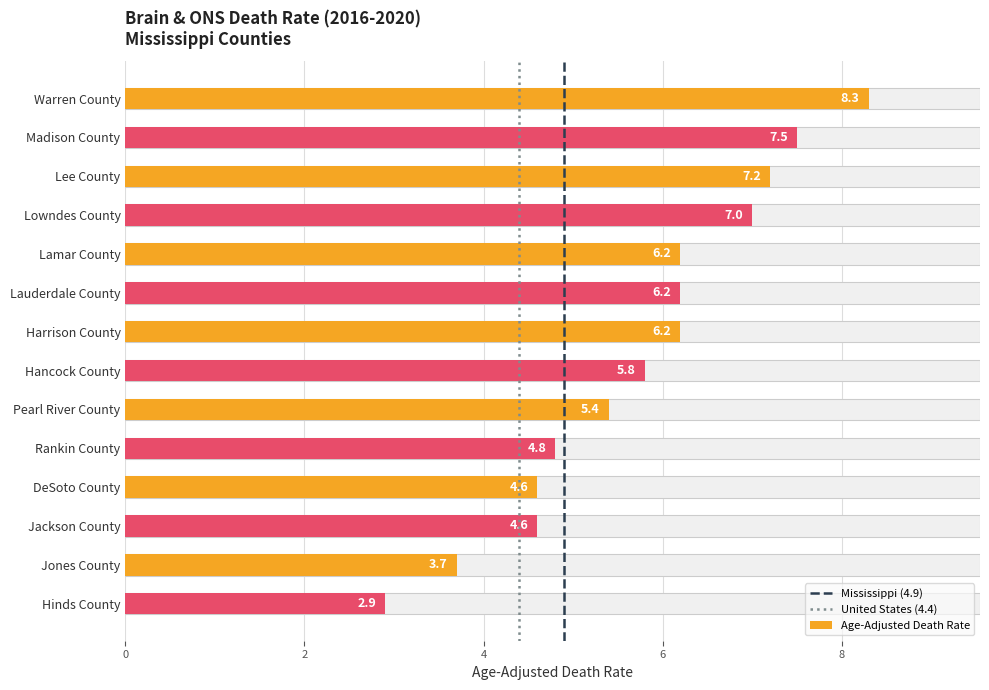

Is it true that Mississippi (4.9) equals 0 at 2?

False